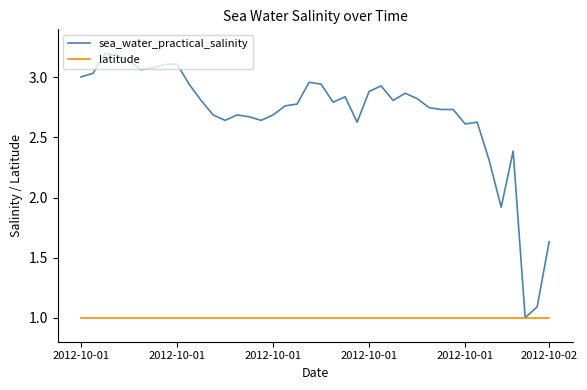

How many lines are shown in the chart?

2